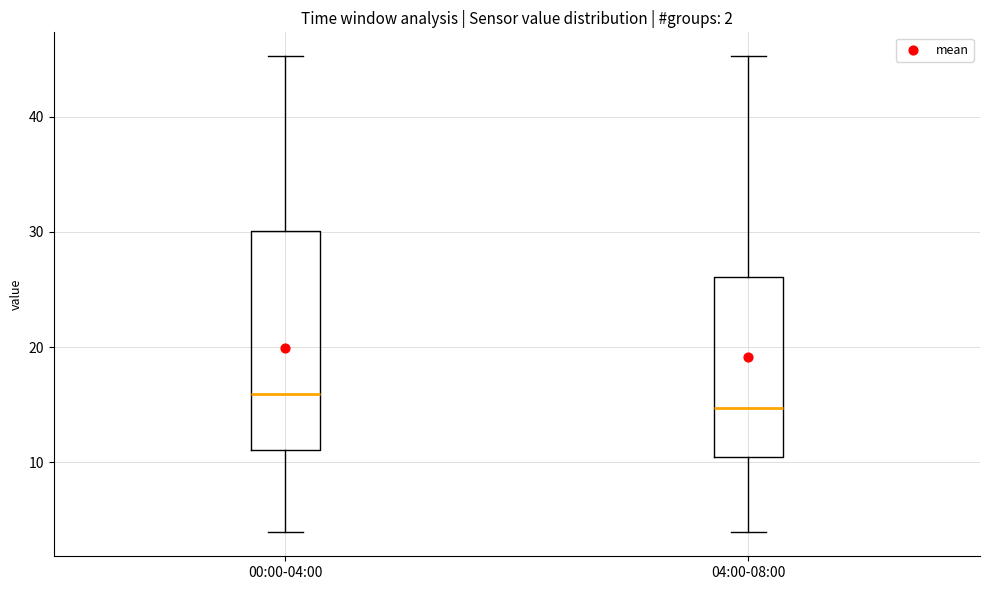

Which box is the tallest, from its lower edge to its upper edge?

00:00-04:00